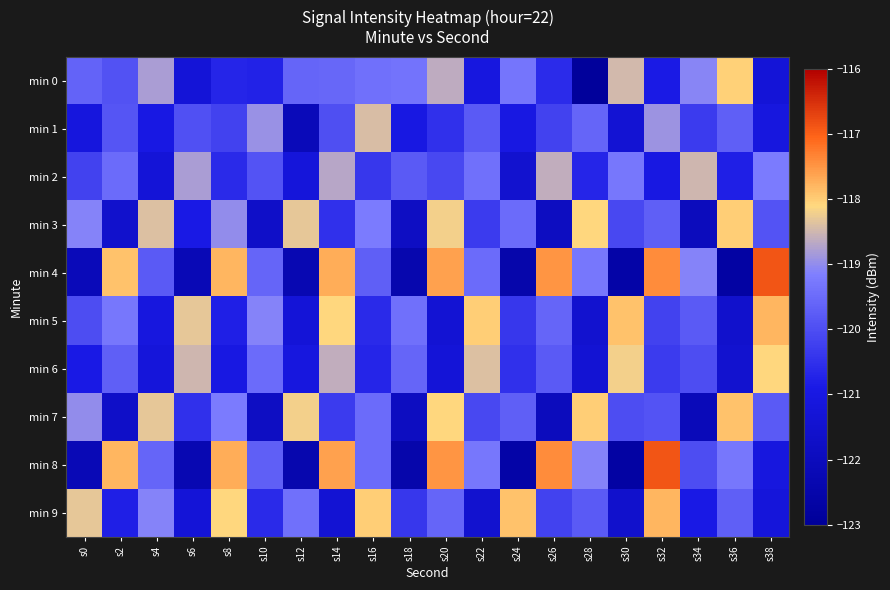

At how many categories does at least one series exceed -117?

2